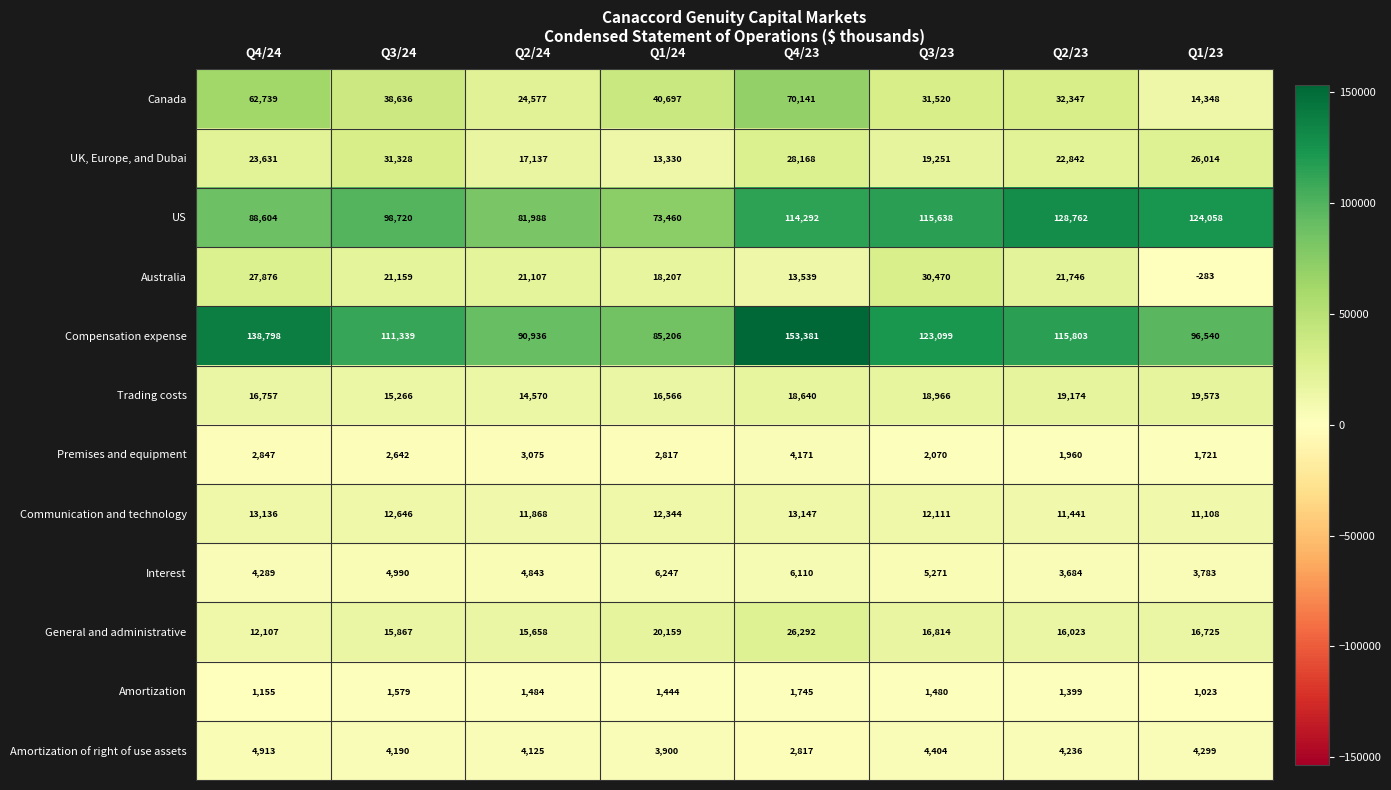

How many data points in US are less than 114292?

4